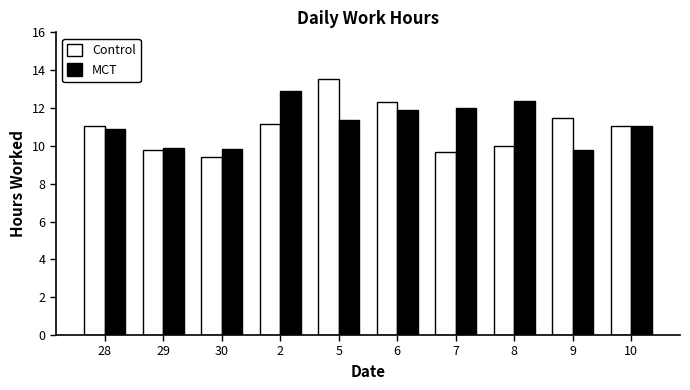

Which category has the highest value in the Control series?

5